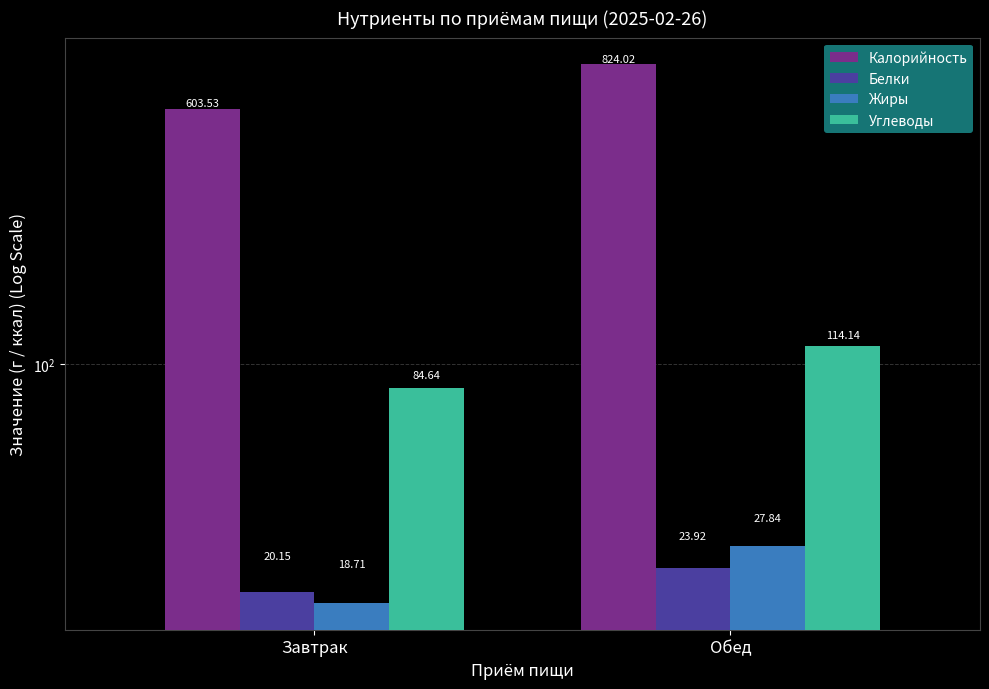

At Завтрак, list the series in order from largest to smallest.

Калорийность, Углеводы, Белки, Жиры